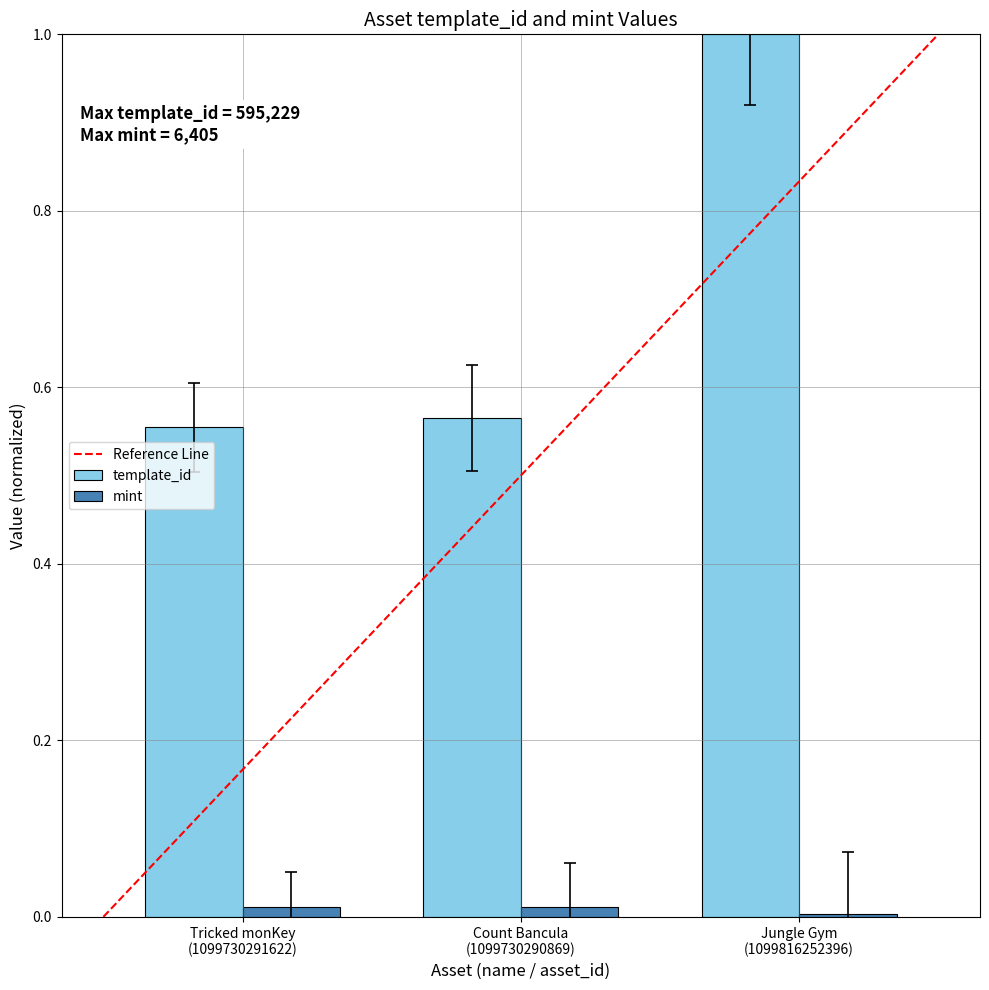

List the series in order of their overall mean, lowest first.

mint, template_id